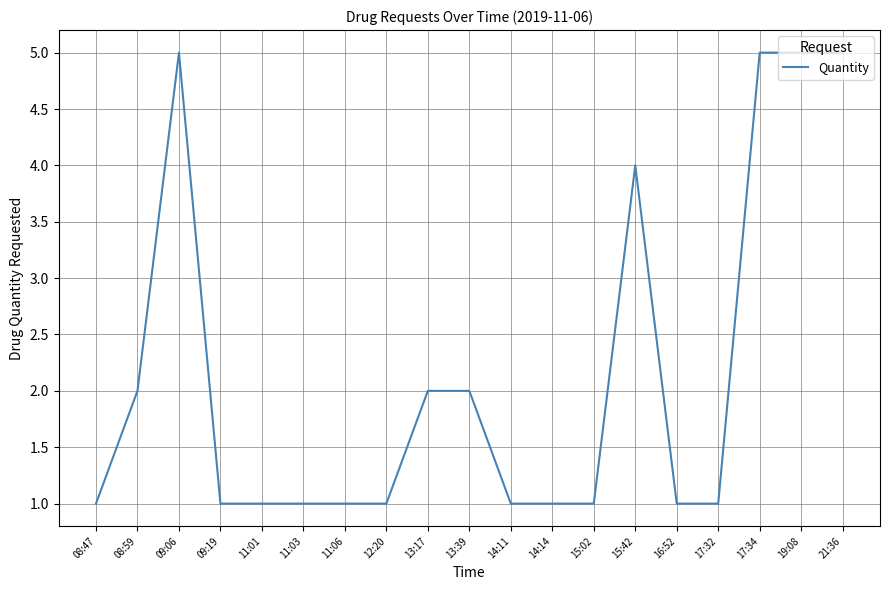

What is the difference between the maximum and minimum values?

4